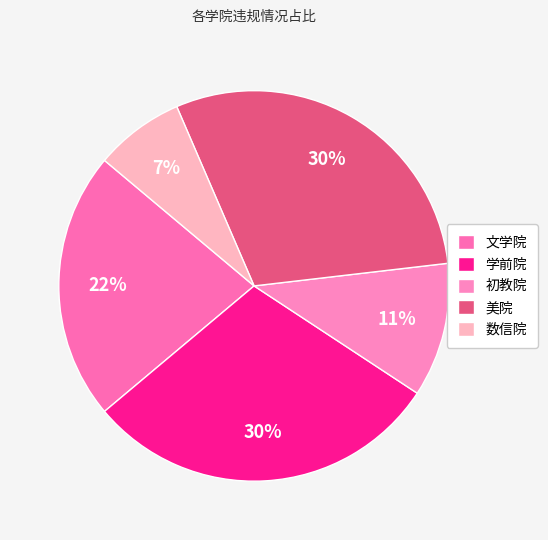

What is the largest slice in the pie chart?

学前院